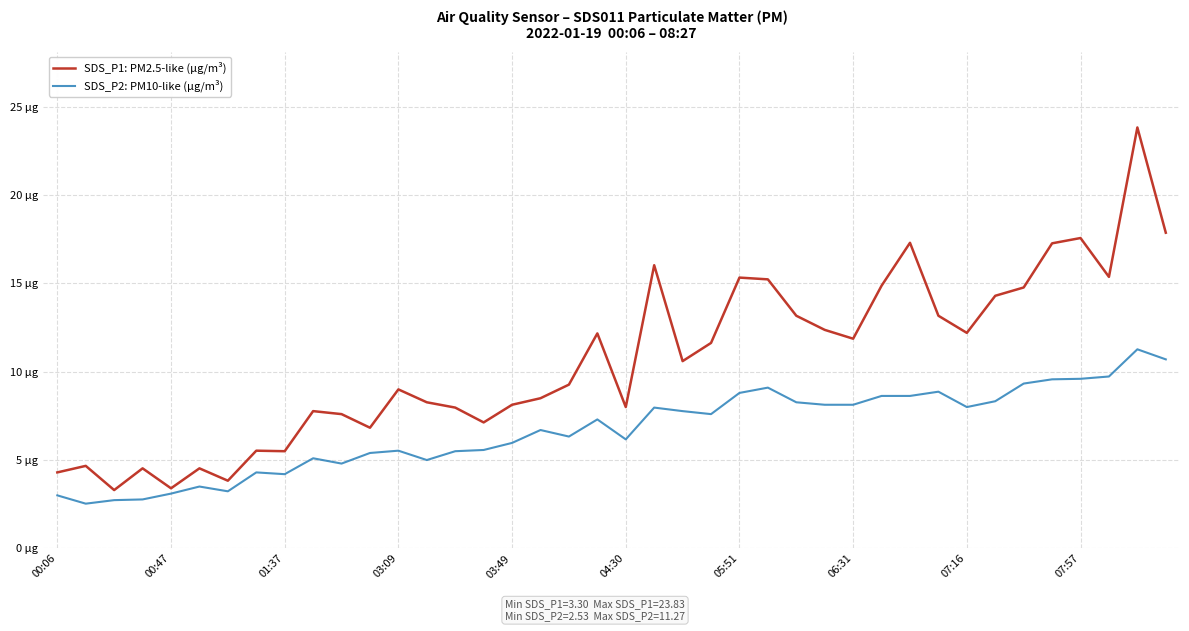

Does the chart display data point markers on the line(s)?

No